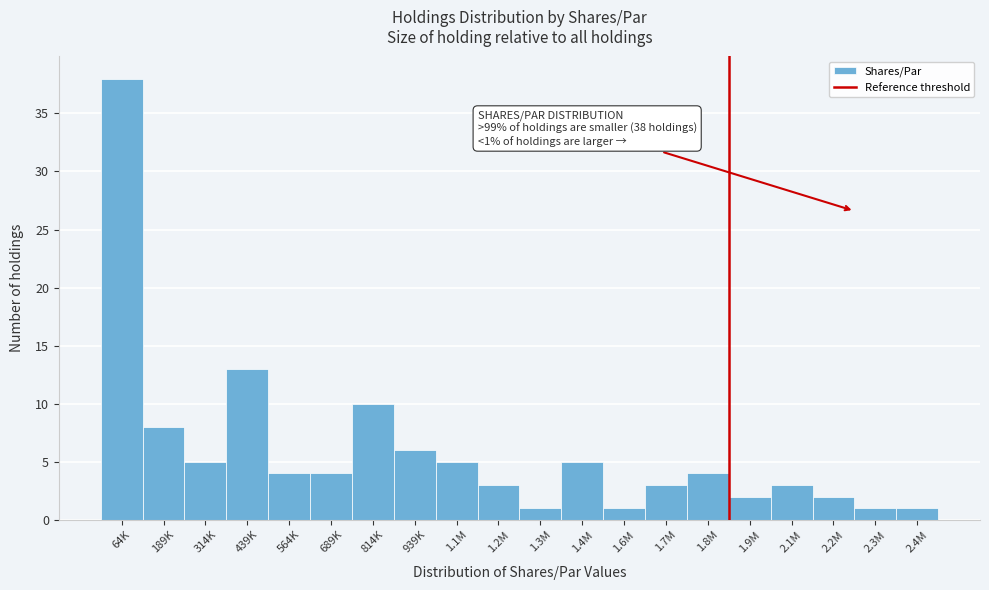

Reading right to left, extract all data points from this chart.

2.4M=1	2.3M=1	2.2M=2	2.1M=3	1.9M=2	1.8M=4	1.7M=3	1.6M=1	1.4M=5	1.3M=1	1.2M=3	1.1M=5	939K=6	814K=10	689K=4	564K=4	439K=13	314K=5	189K=8	64K=38